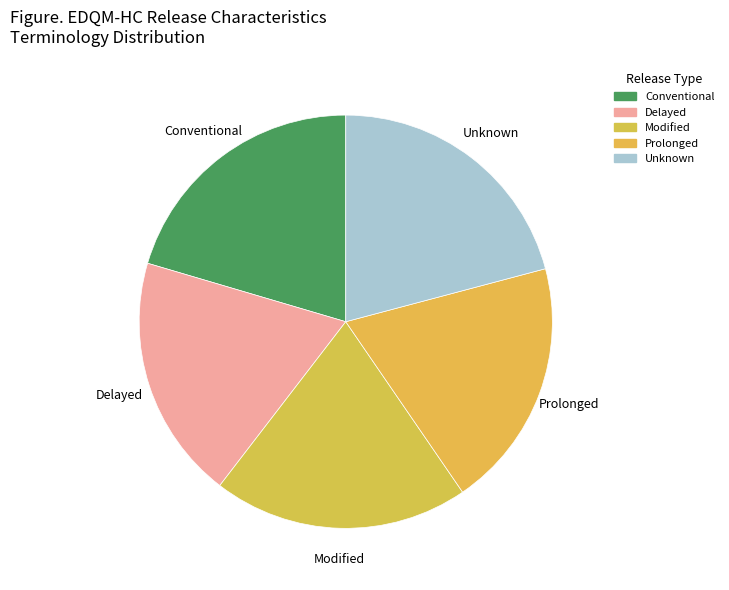

Does Unknown represent more than half of the total?

No